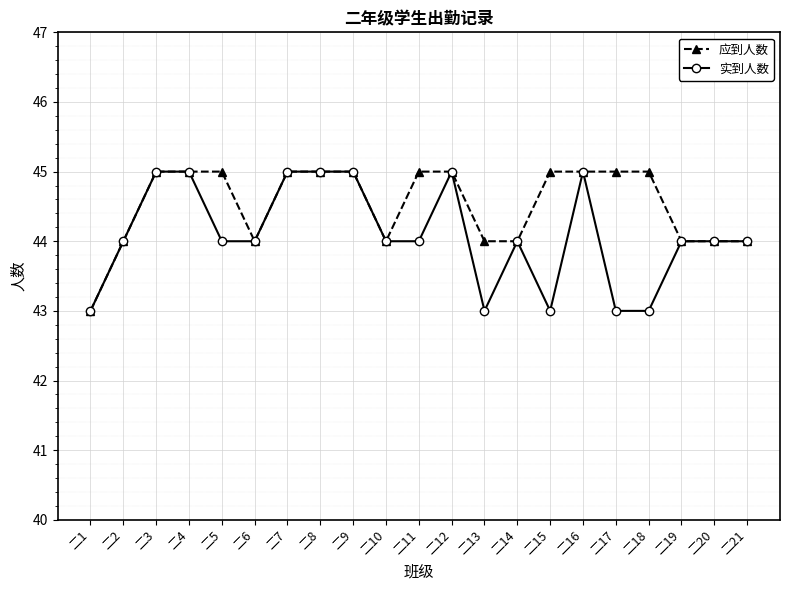

What is the minimum value for 应到人数?

43